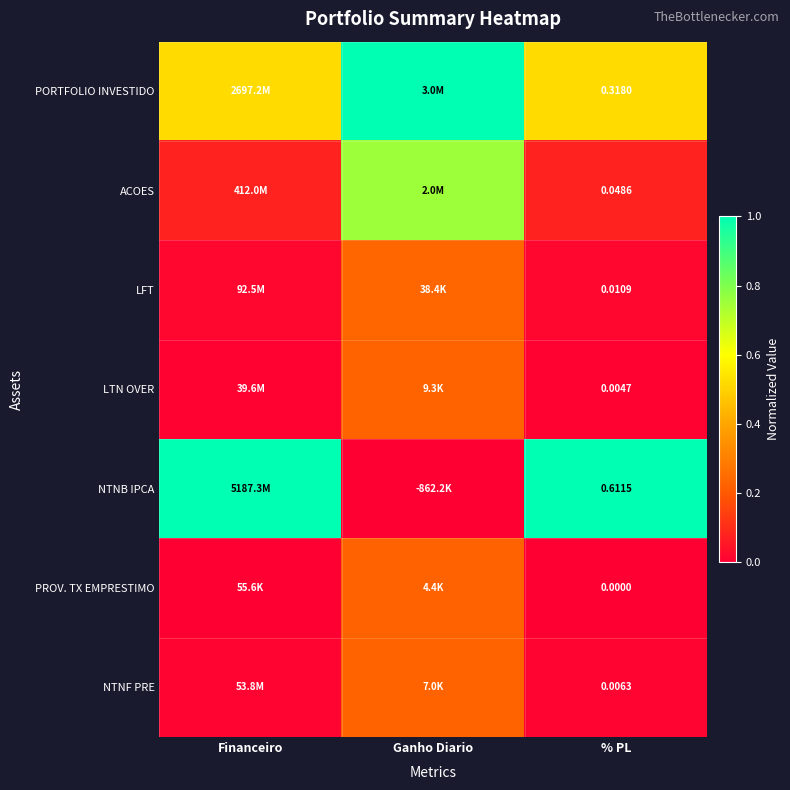

Rank the series at % PL from highest to lowest value.

NTNB IPCA, PORTFOLIO INVESTIDO, ACOES, LFT, NTNF PRE, LTN OVER, PROV. TX EMPRESTIMO